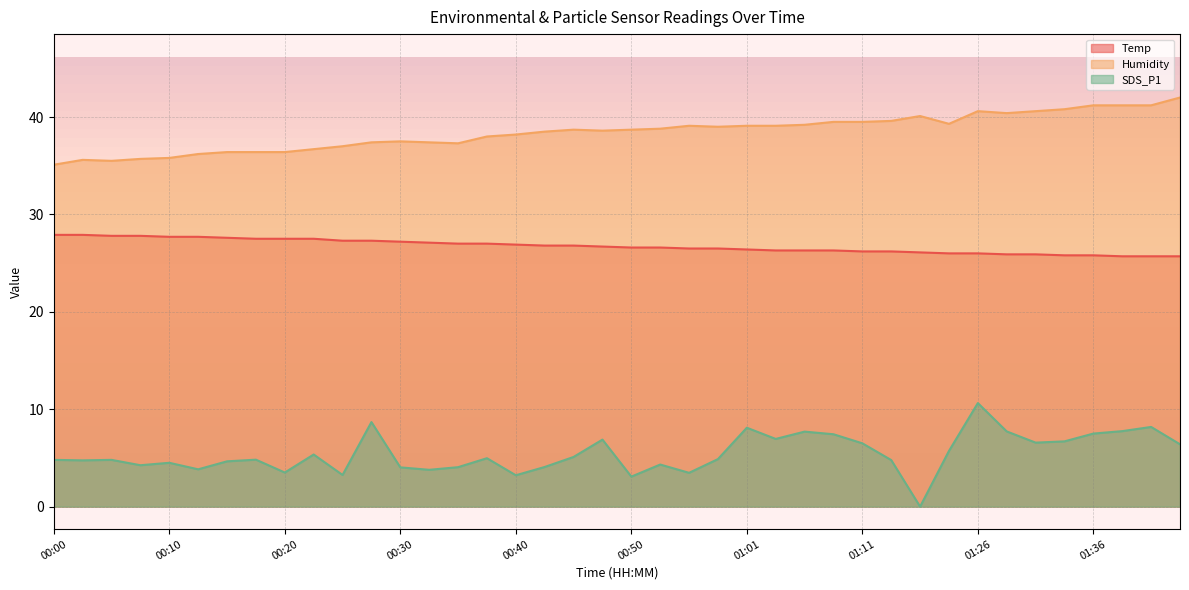

What is the maximum value shown in the chart?

42.0